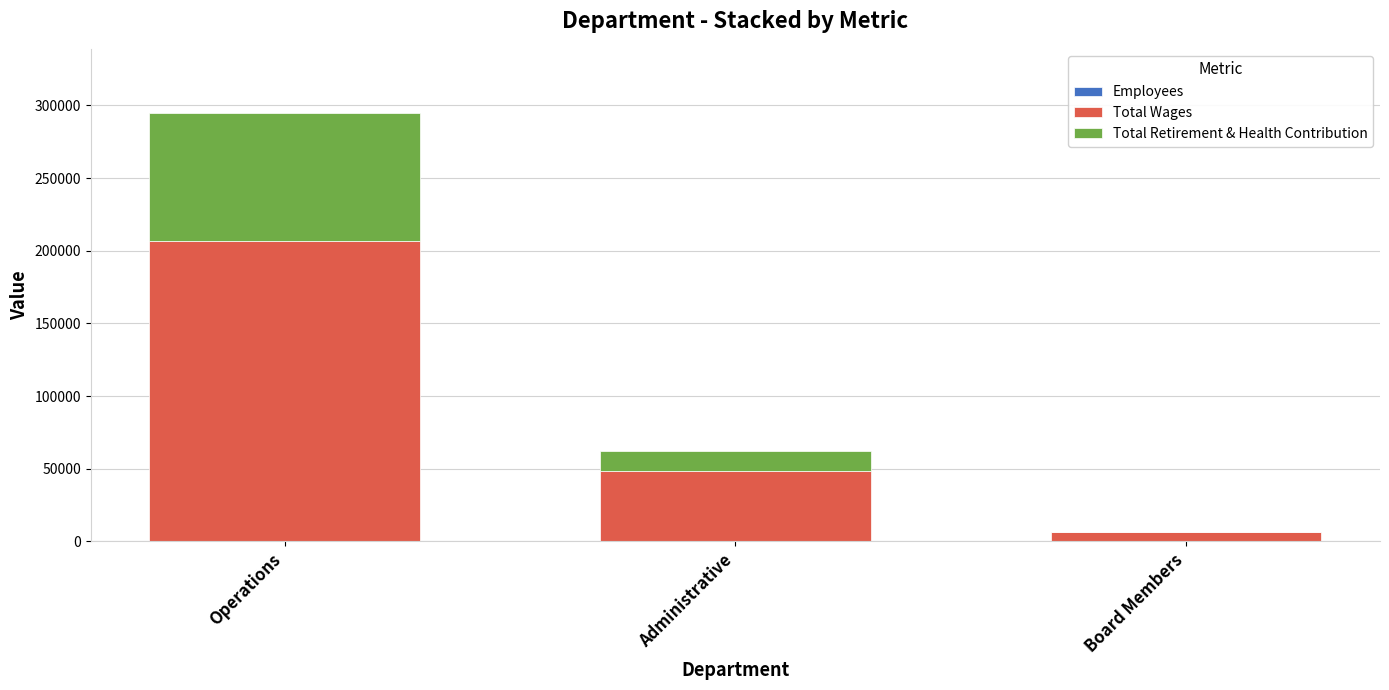

At which category is the sum across all series the highest?

Operations